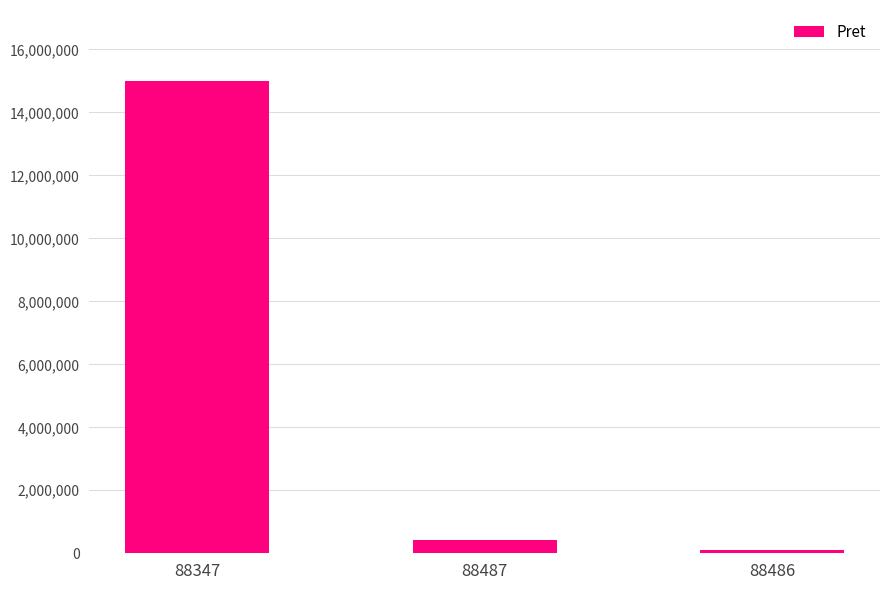

List the labels in order of value, smallest first.

88486, 88487, 88347